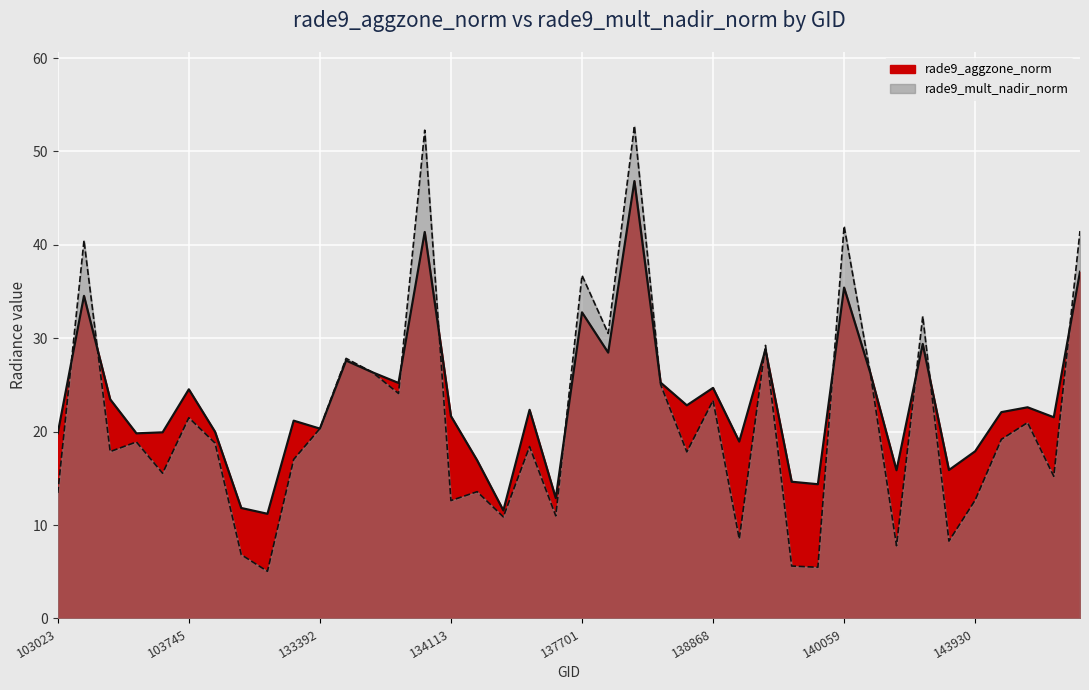

Does the chart display data point markers on the line(s)?

No